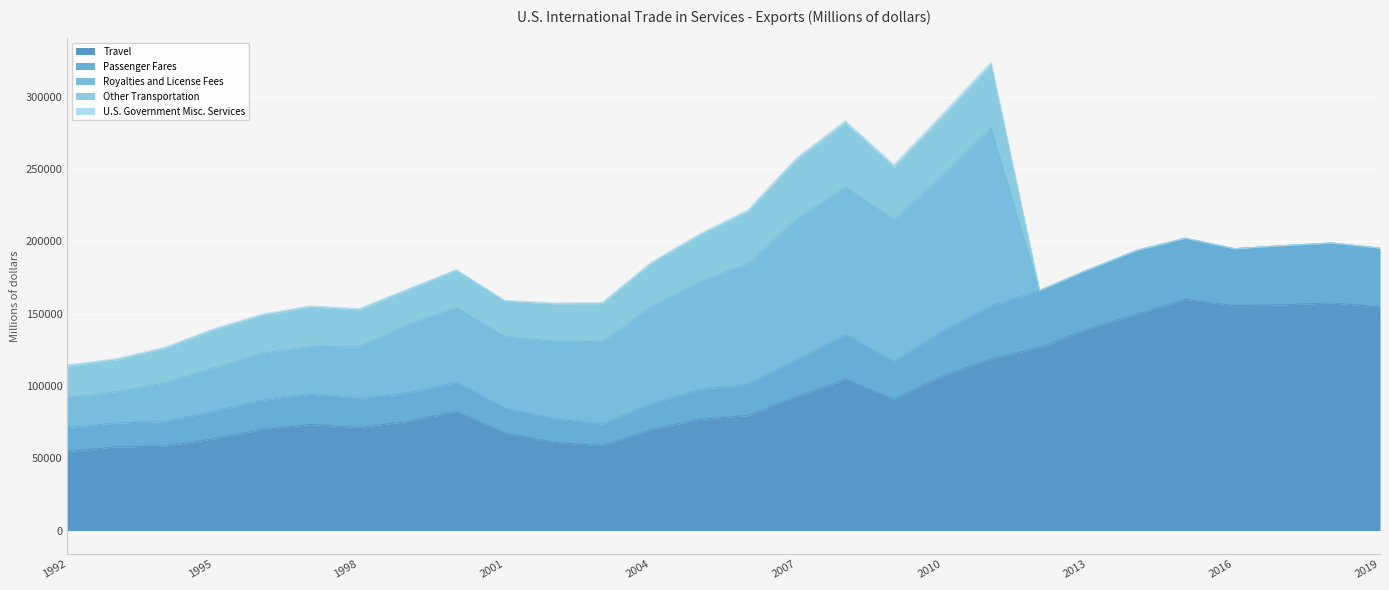

At which label is Other Transportation closest to 22008?

1993